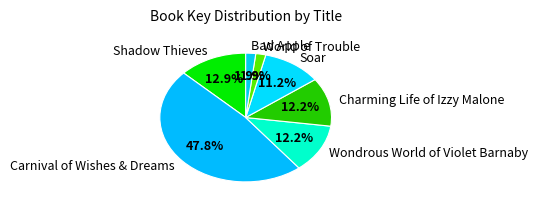

Is Shadow Thieves the majority of the pie?

No